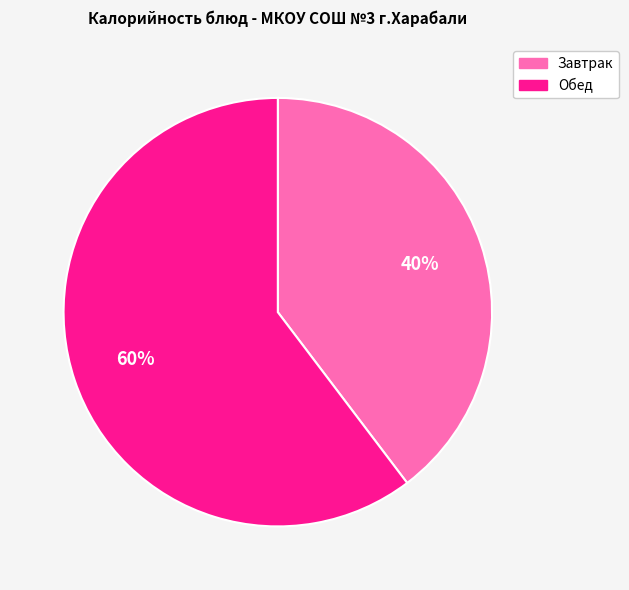

Is there any slice that represents more than half of the pie?

Yes